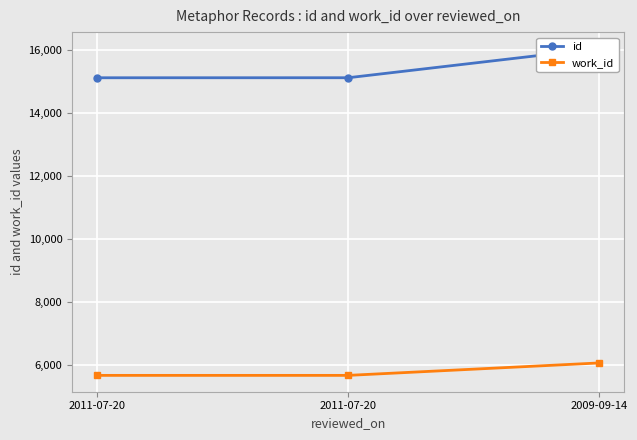

What is the sum of all id values?

46268